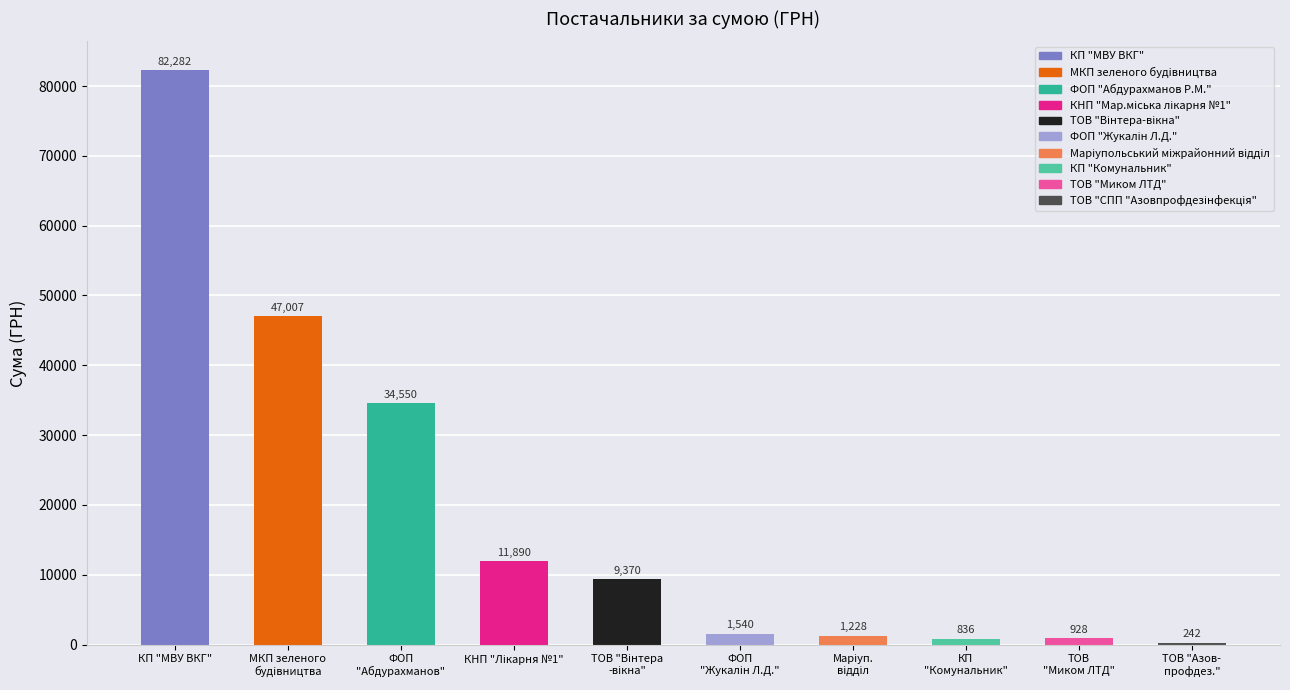

What is the maximum value shown in the chart?

82282.0